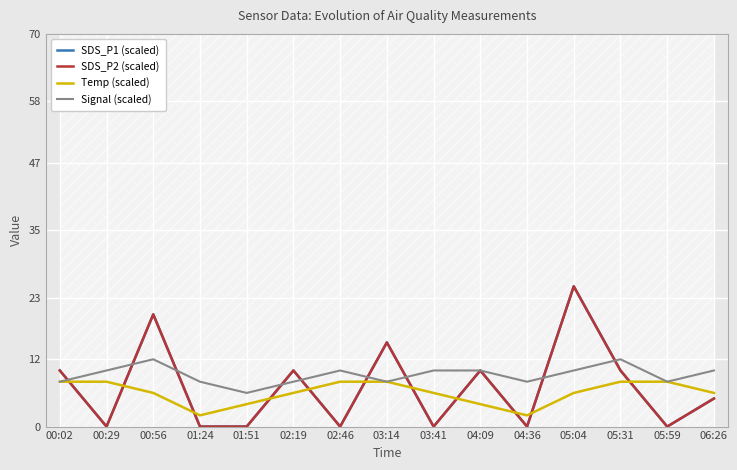

What is the approximate value of SDS_P1 (scaled) at 05:04?

25.0